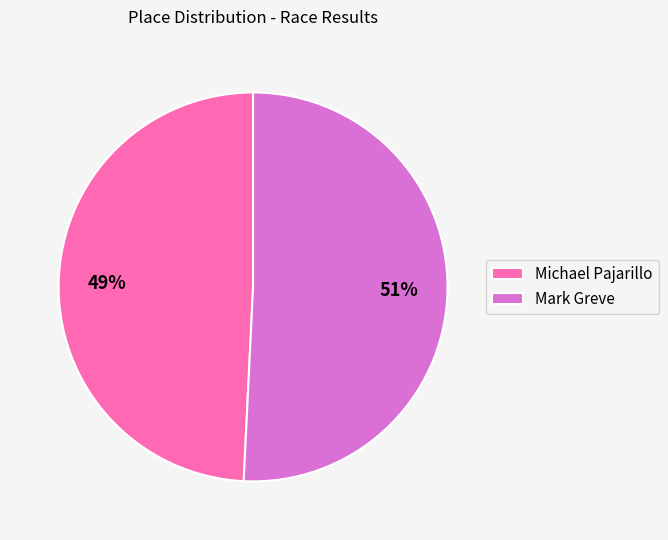

How many segments does this pie chart have?

2